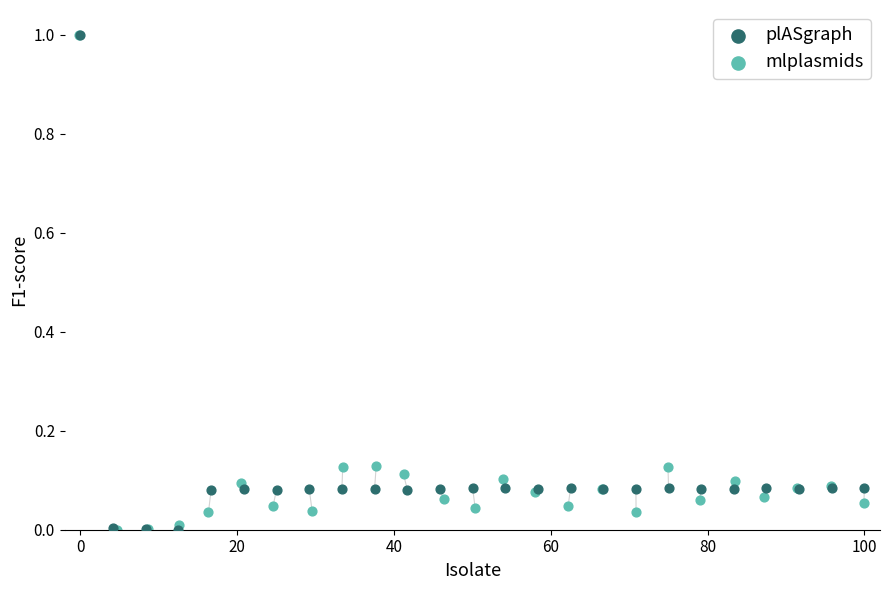

What are all the series names shown in the legend?

plASgraph, mlplasmids